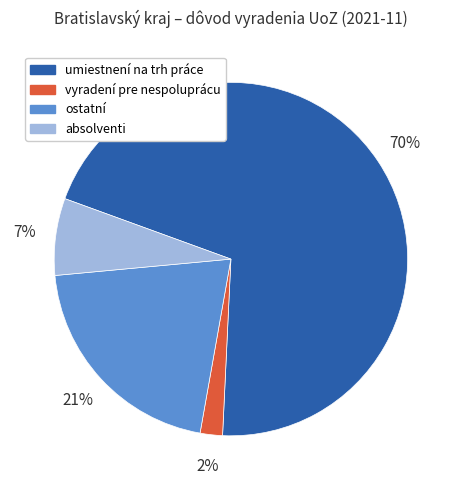

To the nearest percent, what portion does vyradení pre nespoluprácu represent?

2%